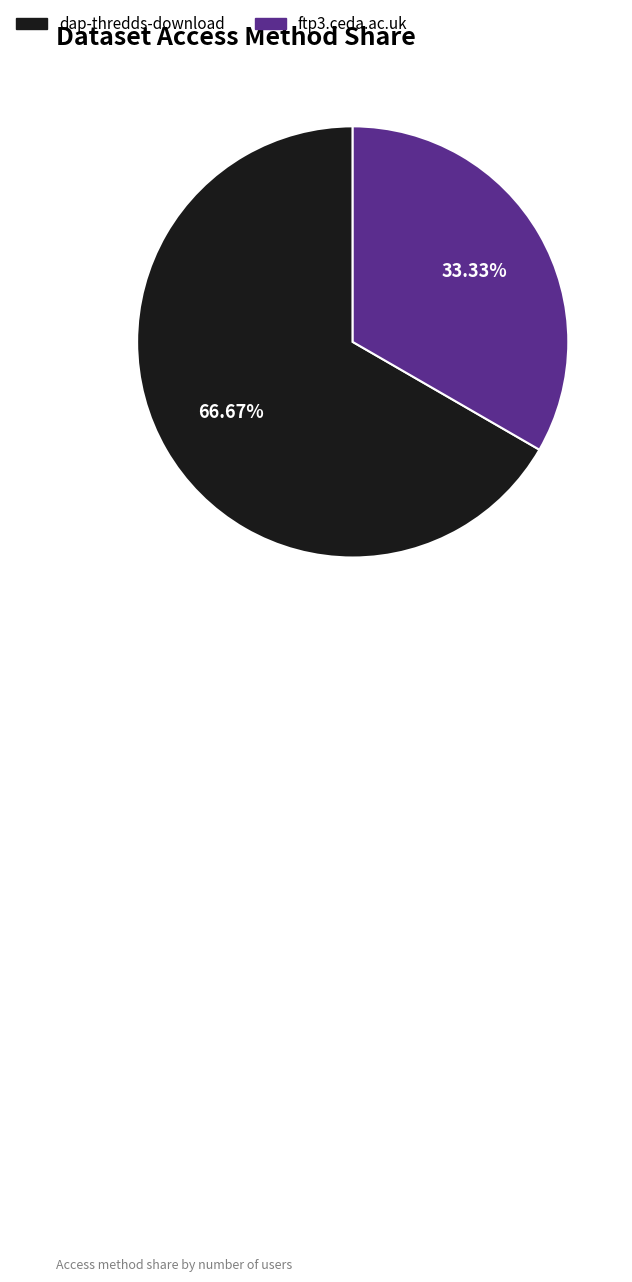

Is it true that ftp3.ceda.ac.uk is 46% of the pie?

False